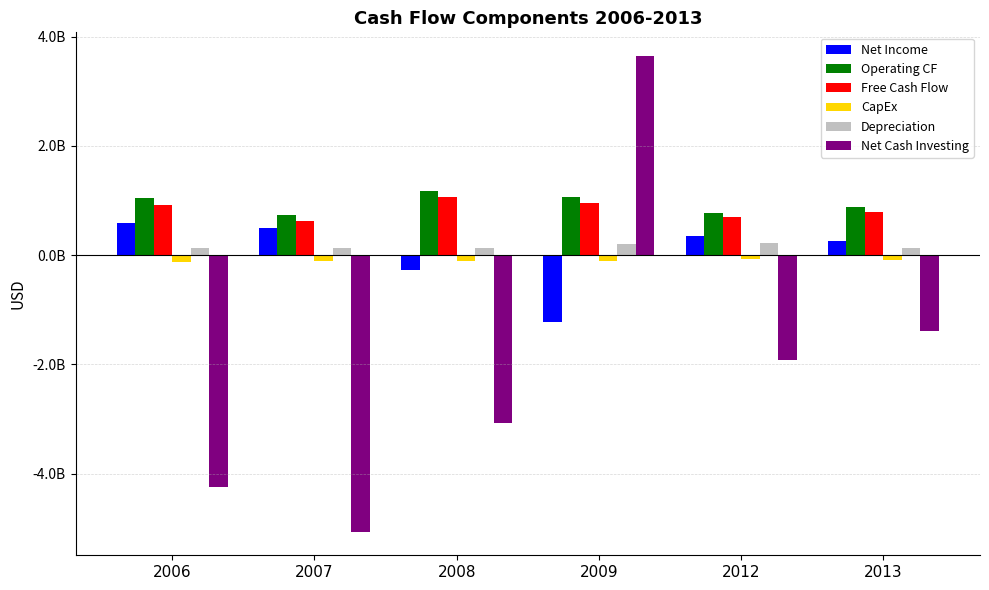

What are all the series names shown in the legend?

Net Income, Operating CF, Free Cash Flow, CapEx, Depreciation, Net Cash Investing